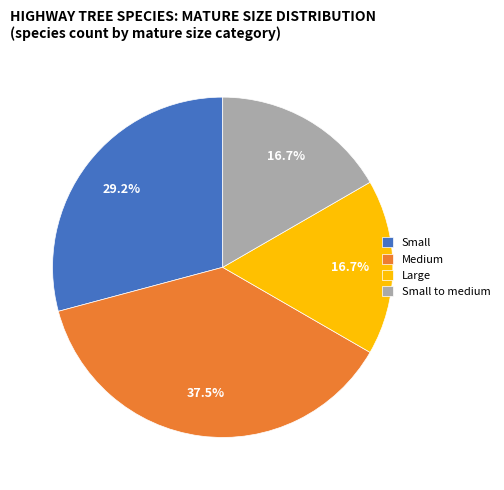

Approximately how many times larger is the value at Small to medium compared to Large?

1.0